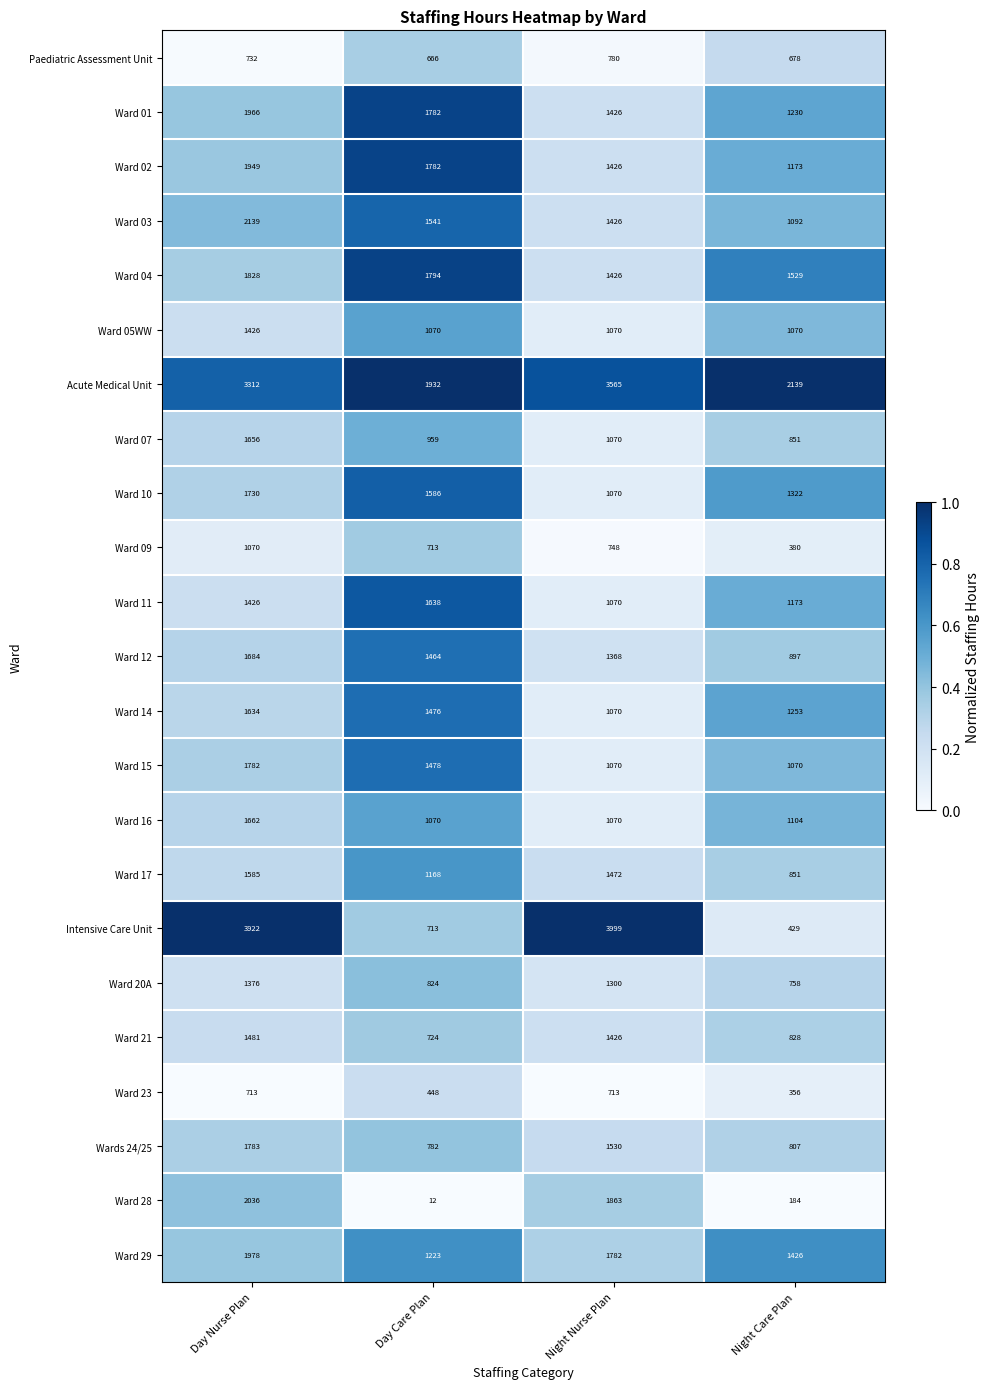

Which series has the largest total across all categories?

Acute Medical Unit